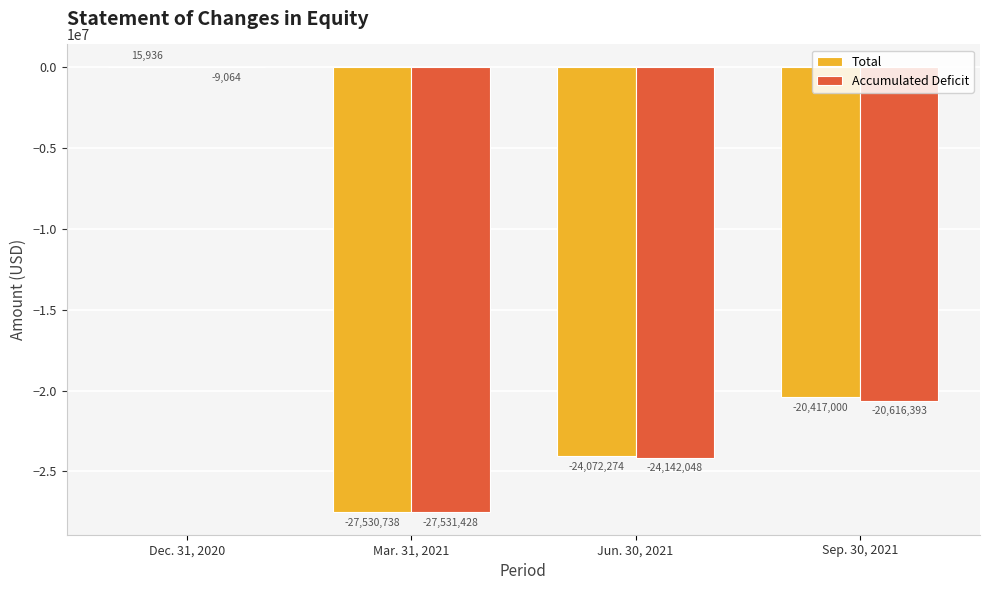

Between Mar. 31, 2021 and Sep. 30, 2021, which series saw the biggest shift?

Total